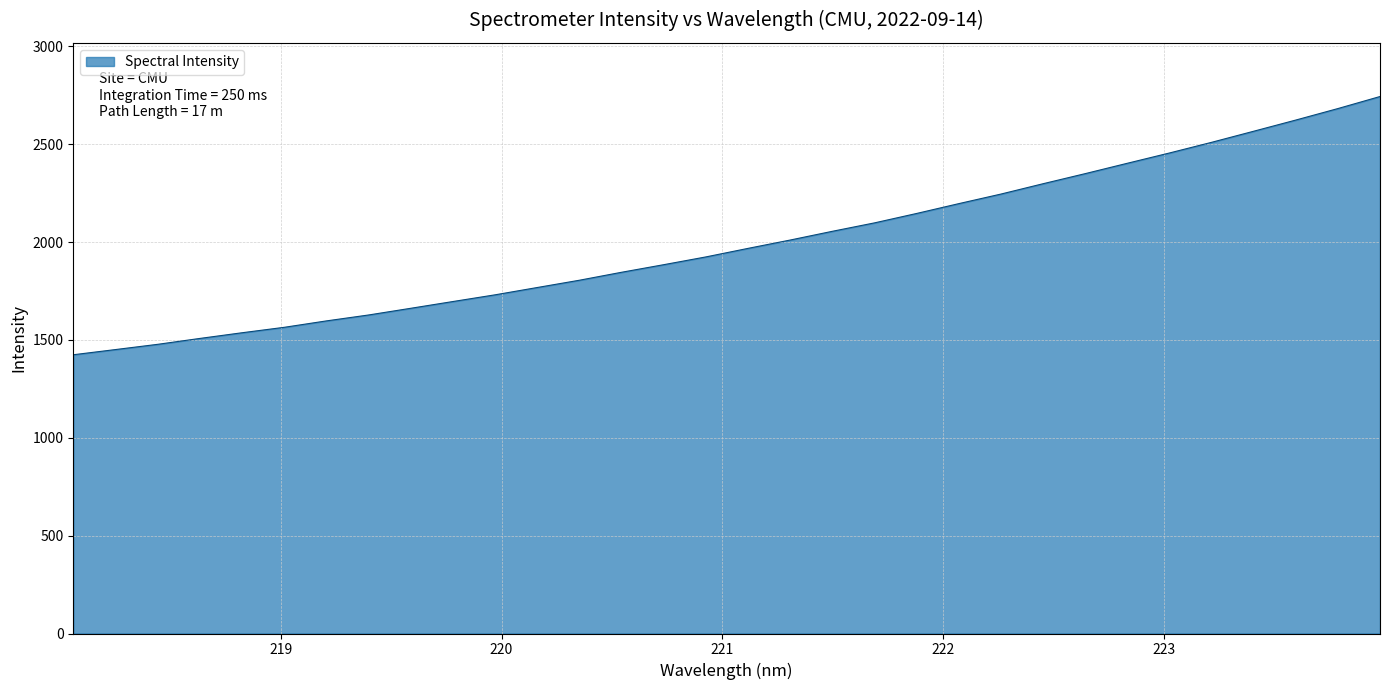

What is the maximum value shown in the chart?

2744.0